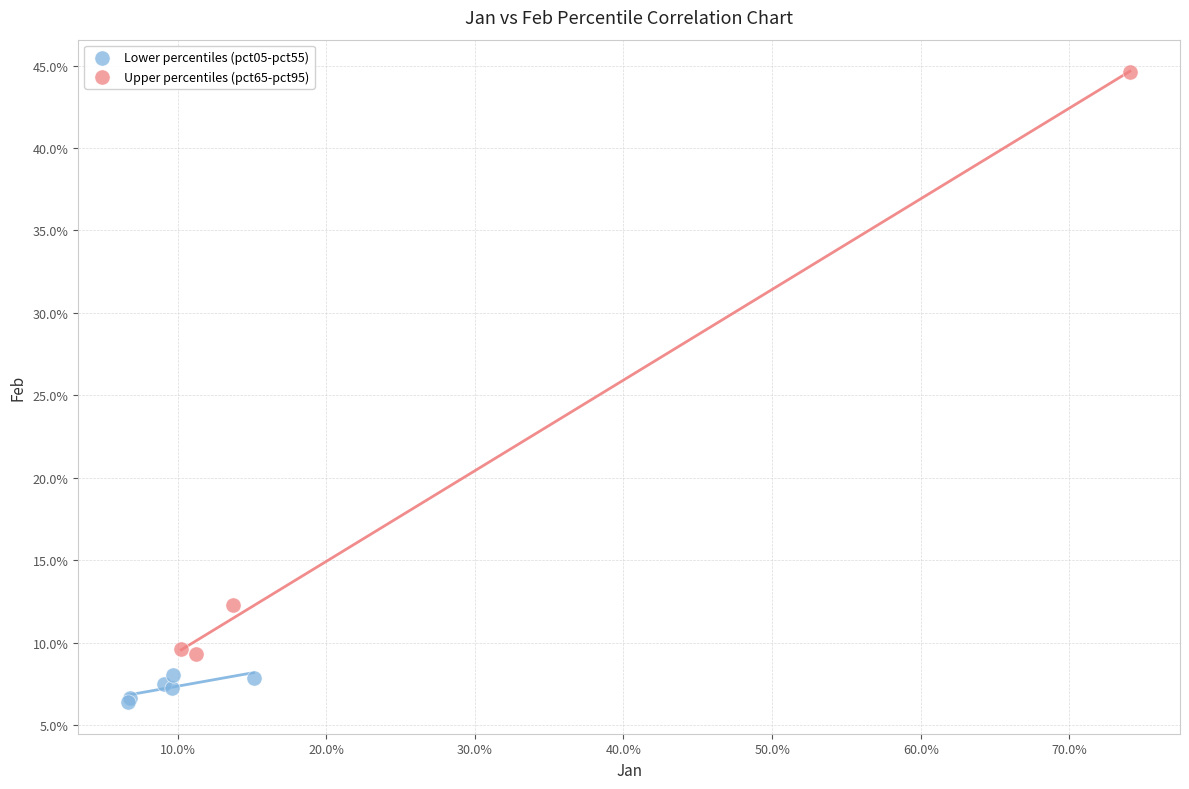

Which series reaches the minimum Y coordinate?

Lower percentiles (pct05-pct55)